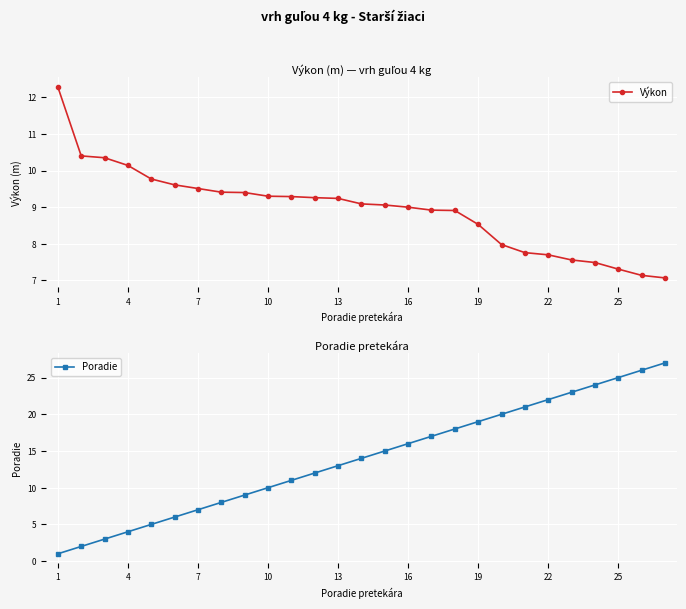

How many lines are shown in the chart?

2